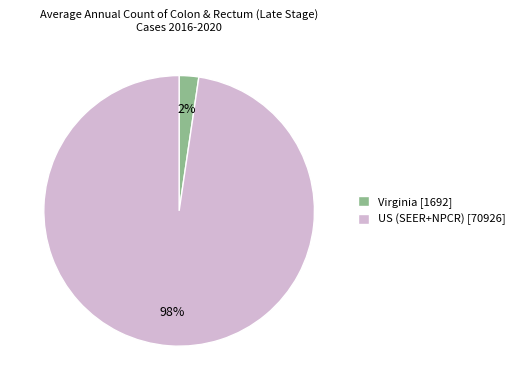

Is it true that Virginia [1692] is 2% of the pie?

True